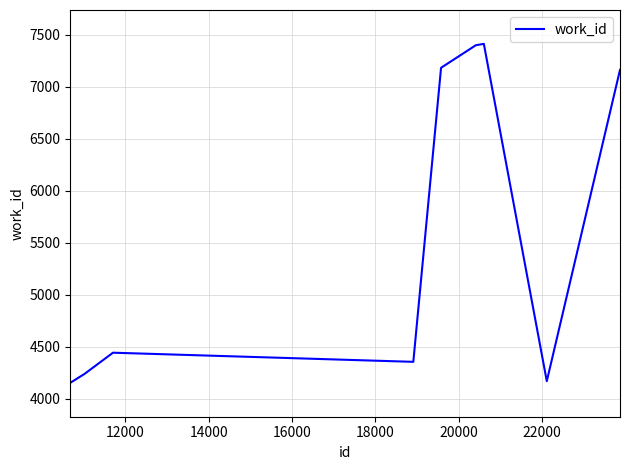

What is the maximum value shown in the chart?

7413